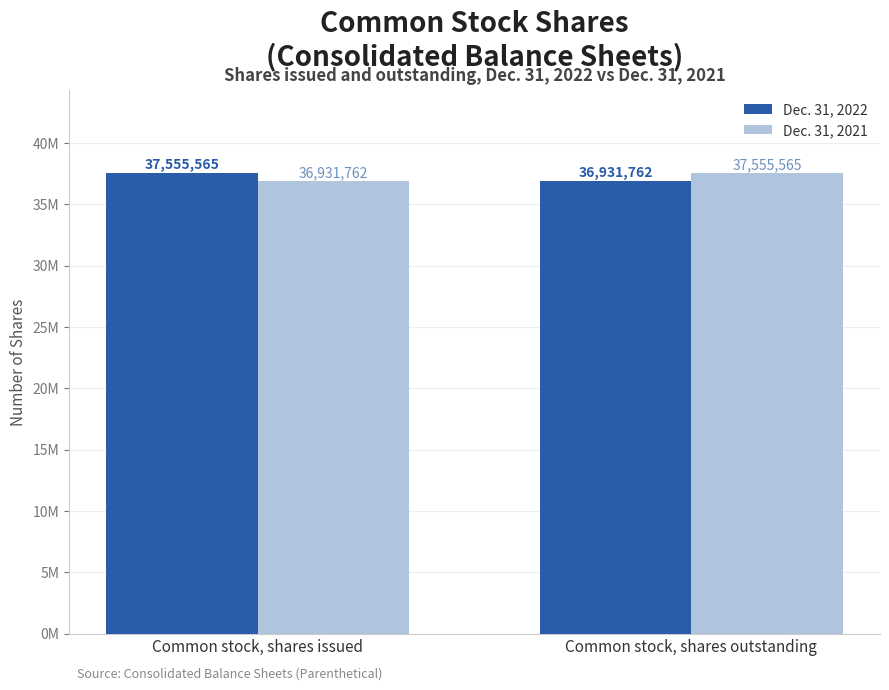

Which label corresponds to the smallest value in the chart?

Common stock, shares outstanding